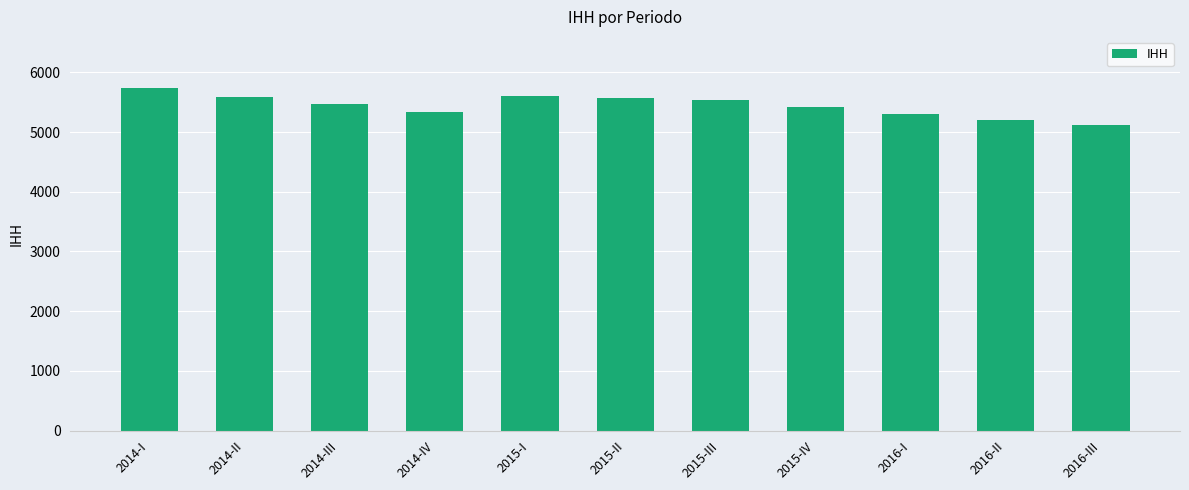

What is the value of the 4th bar from the left?

5332